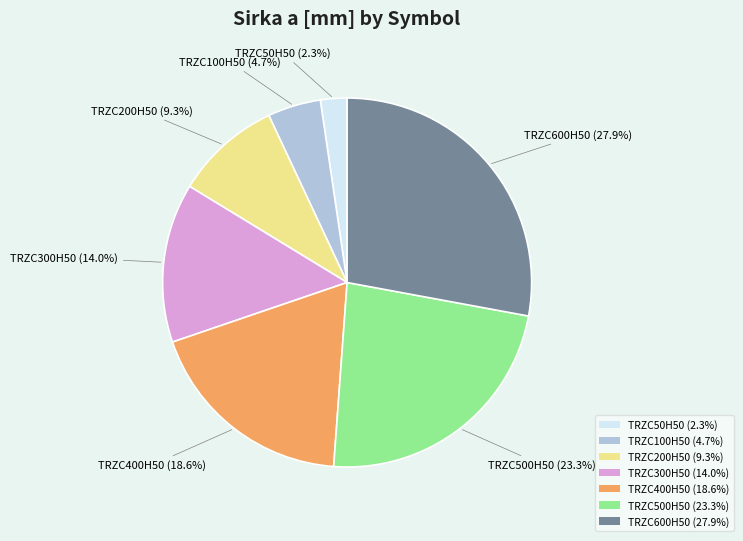

Approximately how many times larger is the value at TRZC50H50 compared to TRZC500H50?

0.1